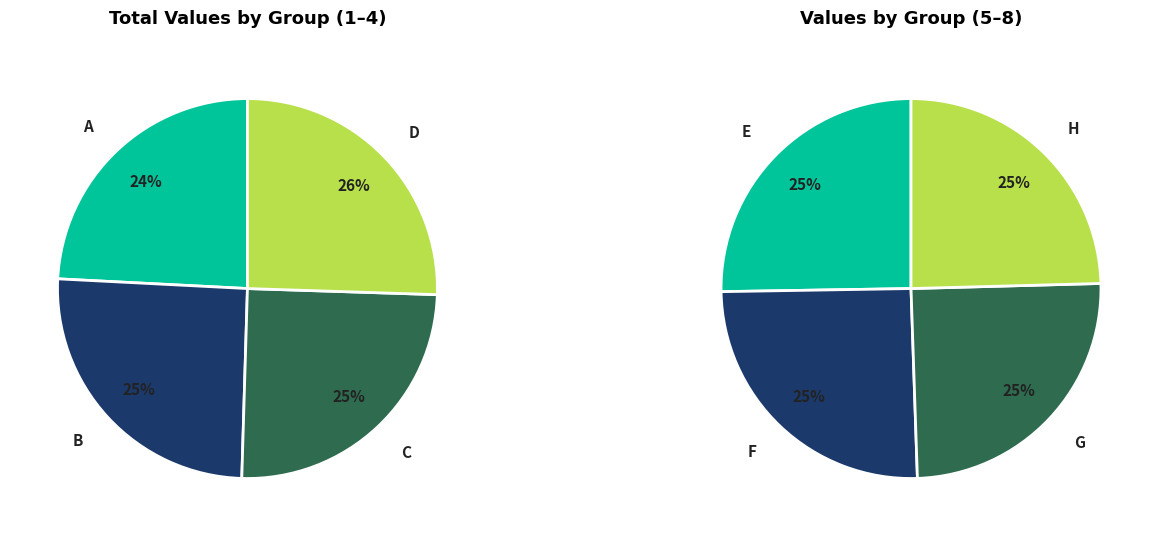

Which slice is the largest?

D